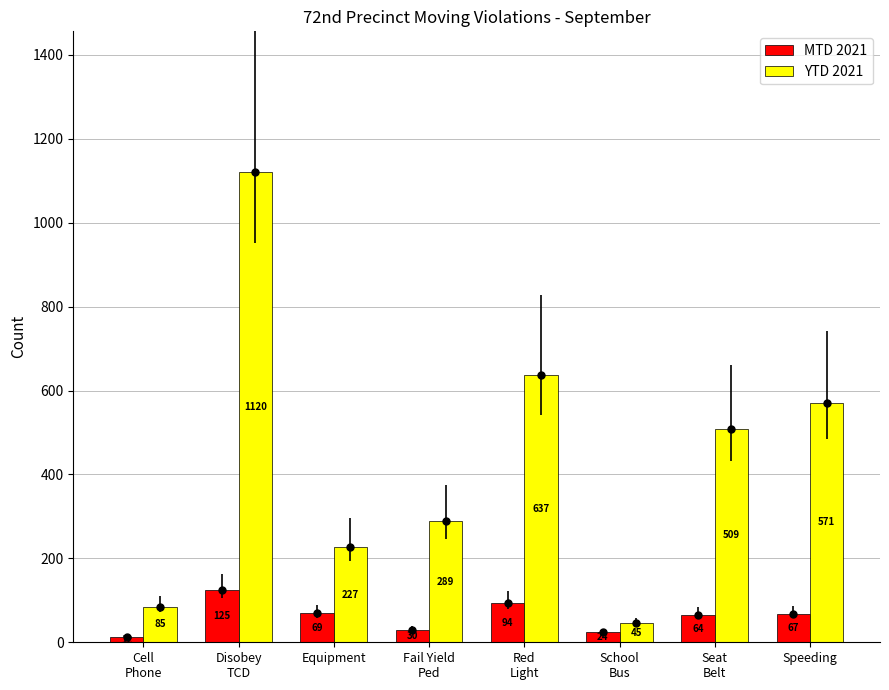

Is the value of MTD 2021 at Equipment greater than the value of YTD 2021 at Cell
Phone?

No